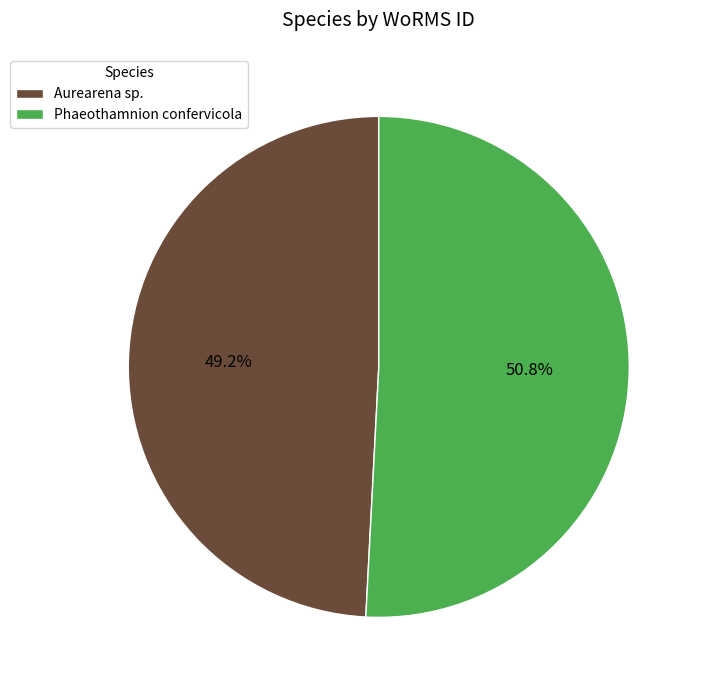

True or false: Aurearena sp. accounts for 49% of the total.

True